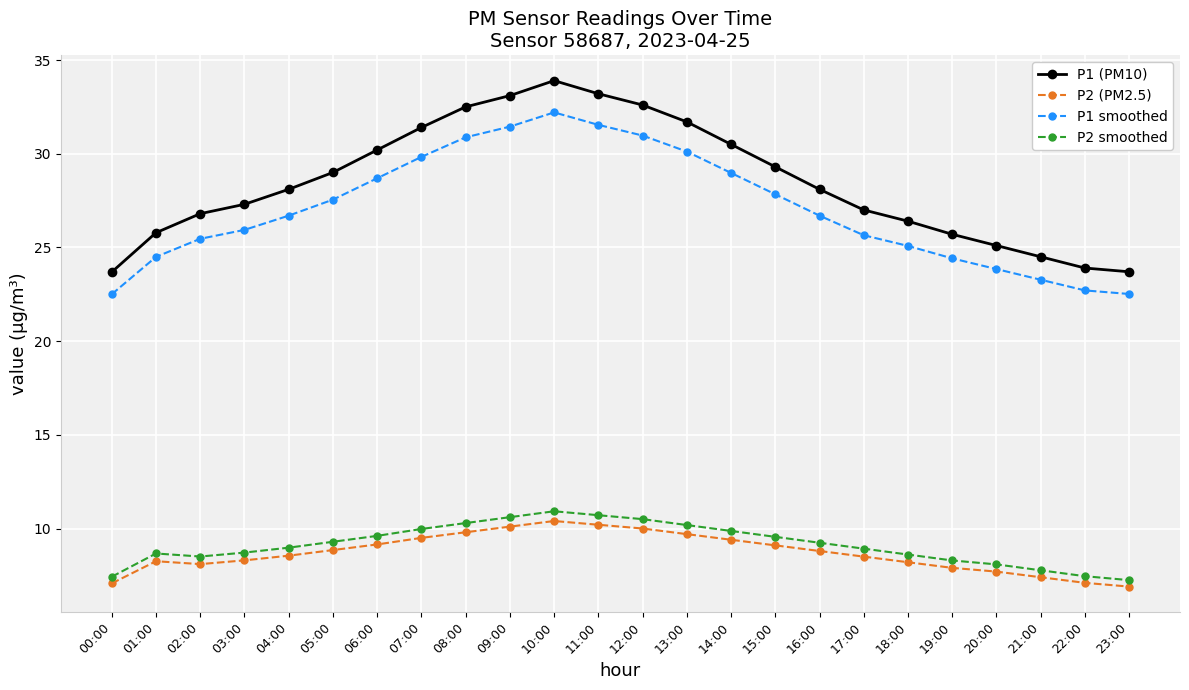

What is the label of the 20th point from the right?

04:00